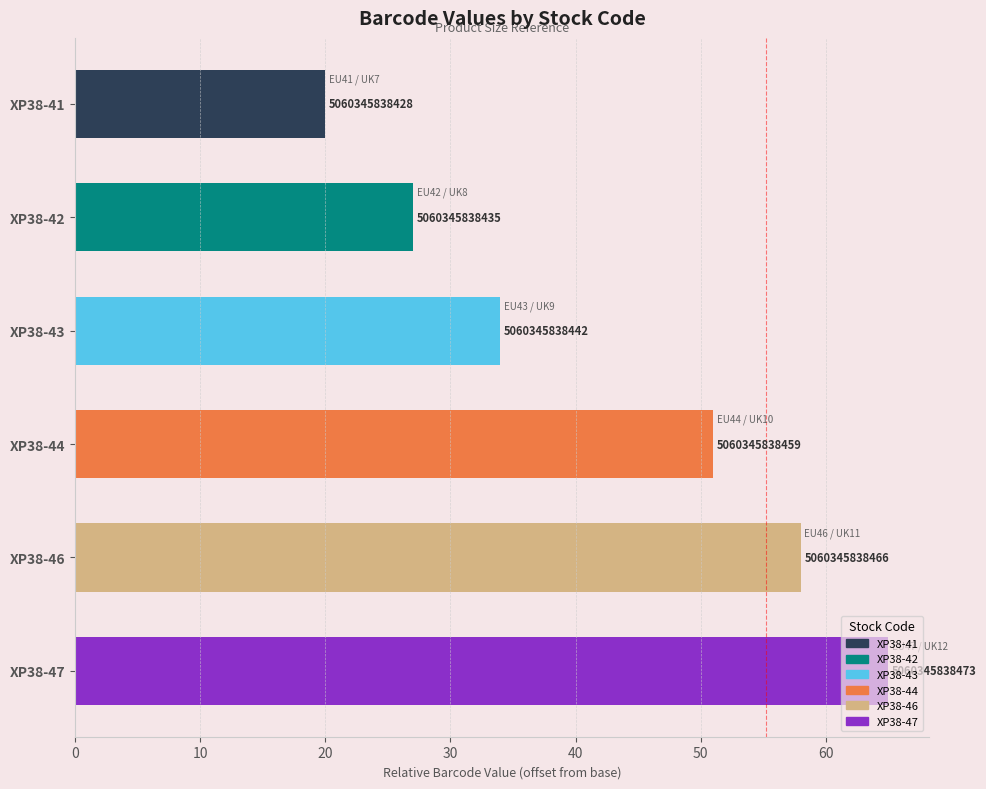

Rank the categories by value from highest to lowest.

XP38-47, XP38-46, XP38-44, XP38-43, XP38-42, XP38-41